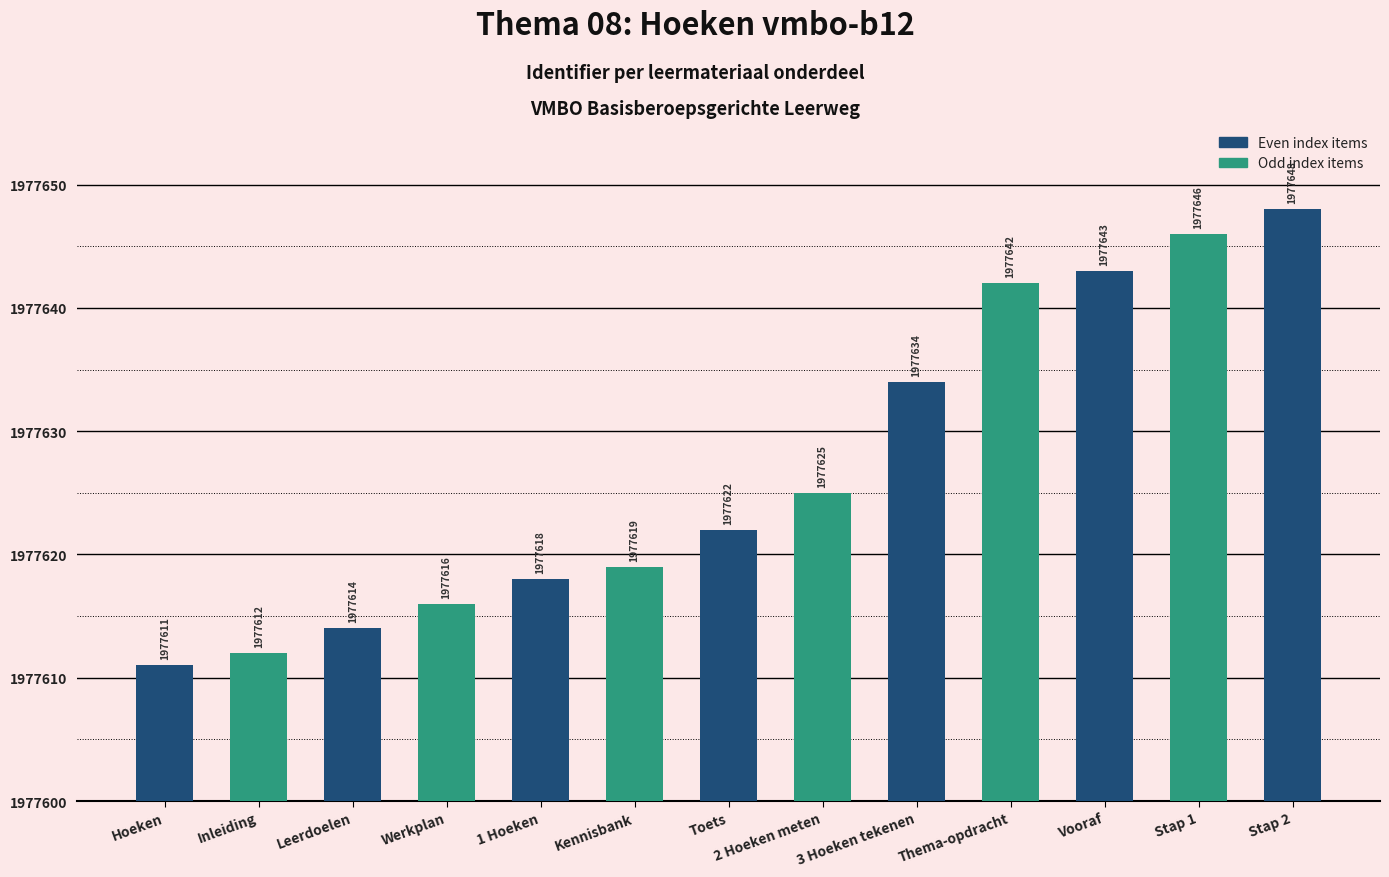

What is the label of the 3rd bar from the left?

Leerdoelen